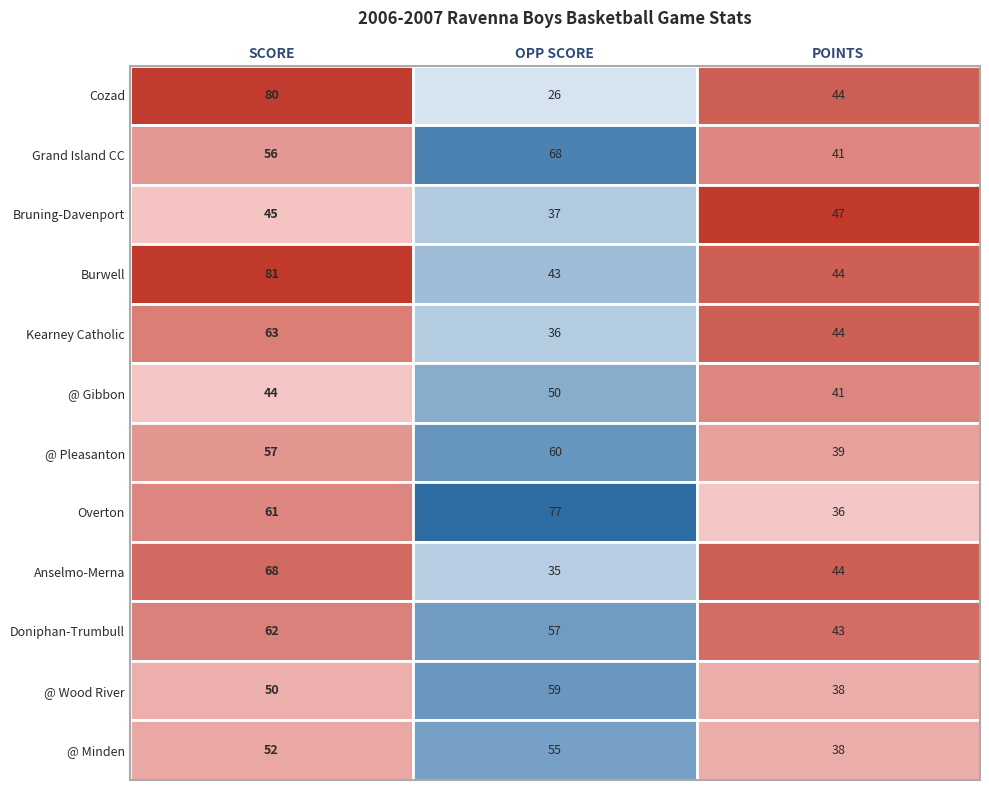

At how many categories does at least one series exceed 68?

2